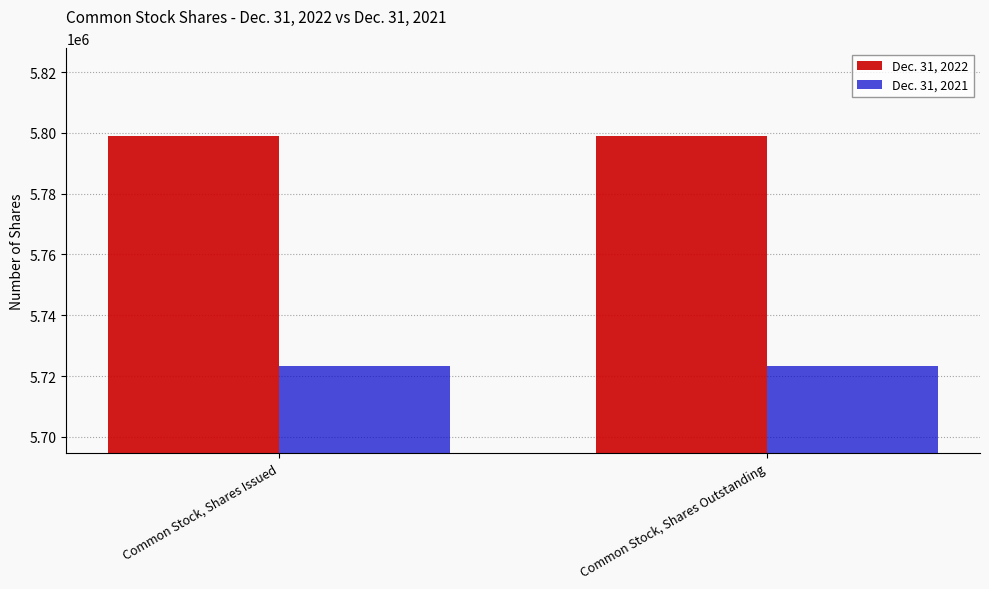

Is the value of Dec. 31, 2022 at Common Stock, Shares Issued greater than the value of Dec. 31, 2021 at Common Stock, Shares Outstanding?

Yes